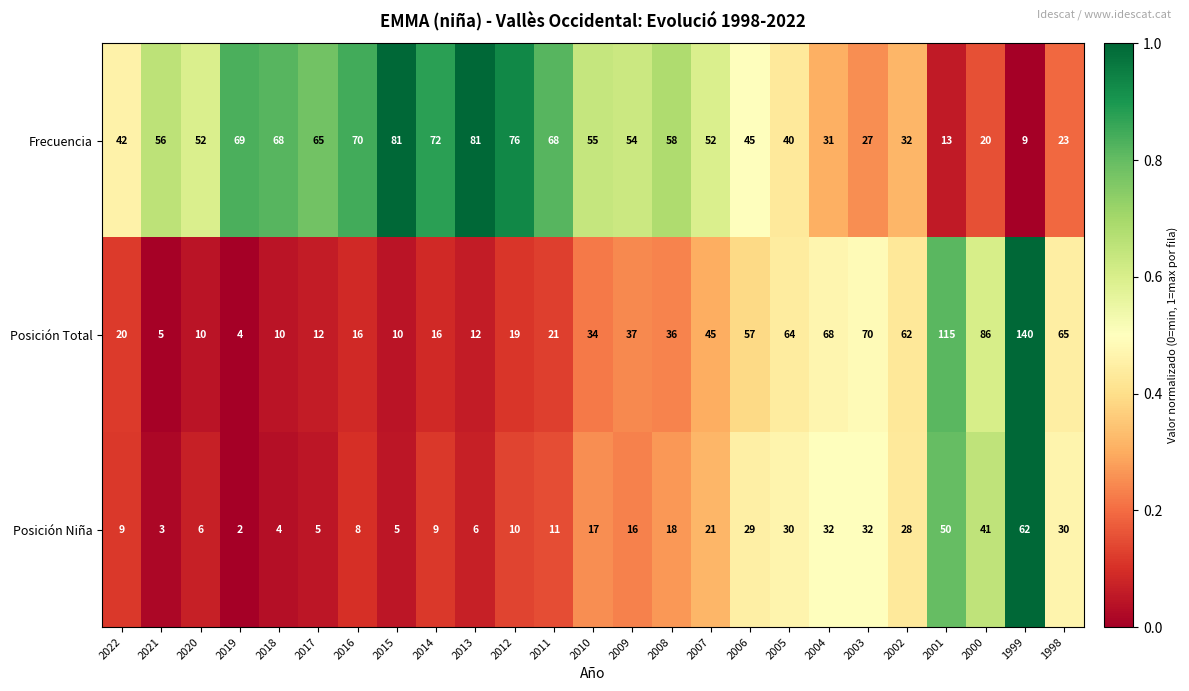

The Posición Total series shows 107 at 2002. True or false?

False